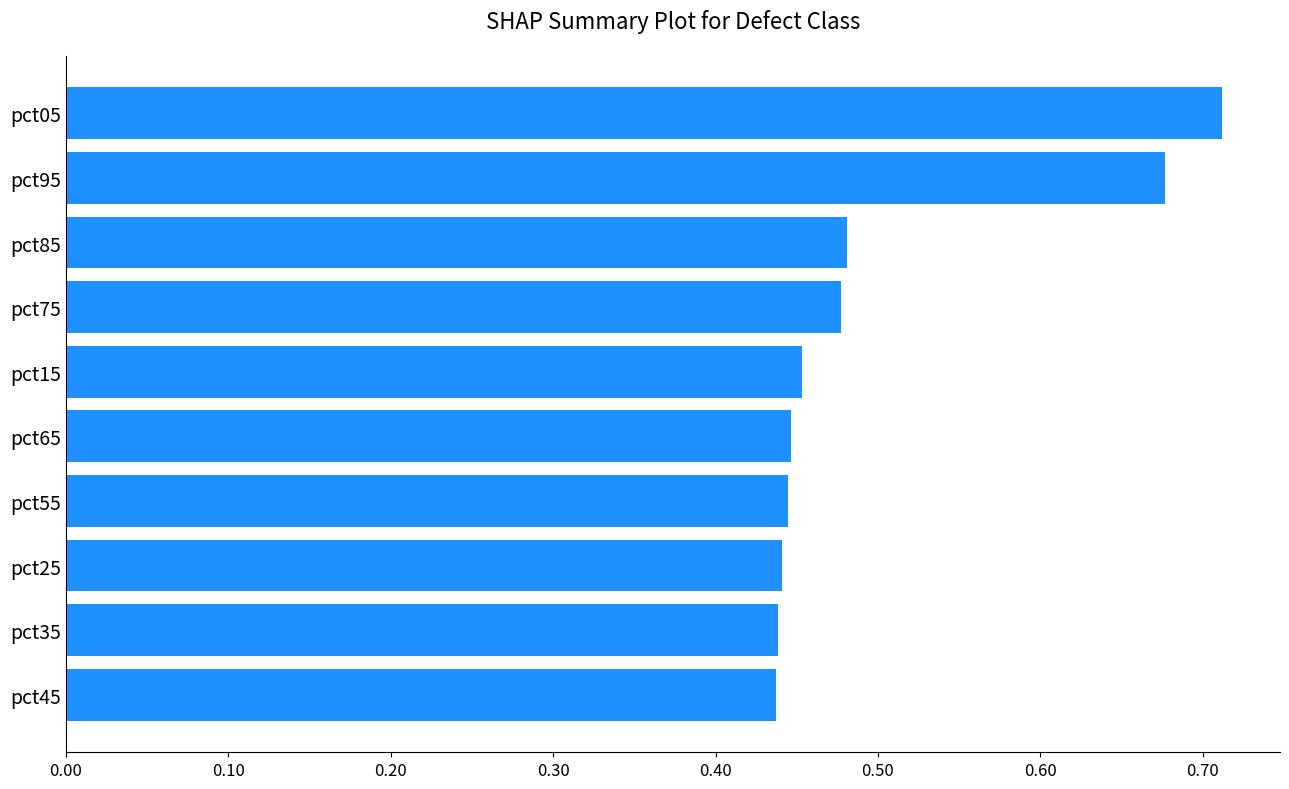

How many values are between 0 and 1?

10